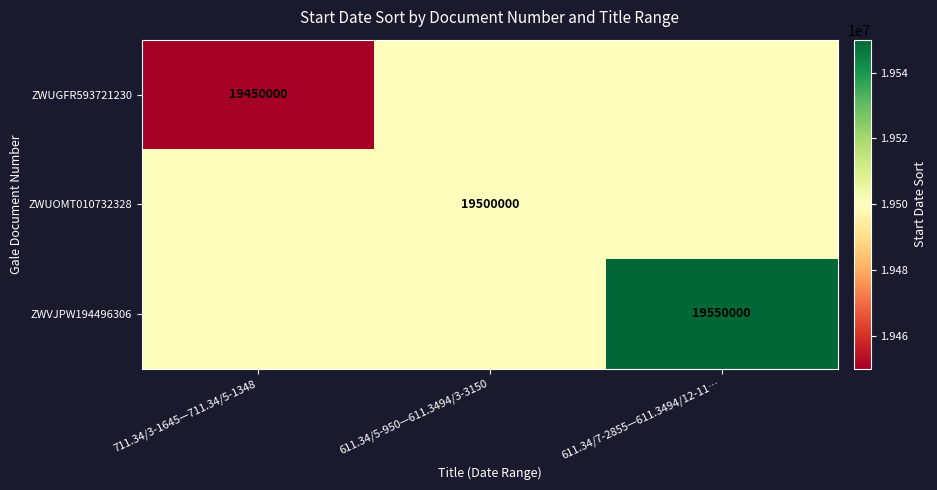

What is the total value across all series at 611.34/5-950—611.3494/3-3150?

58500000